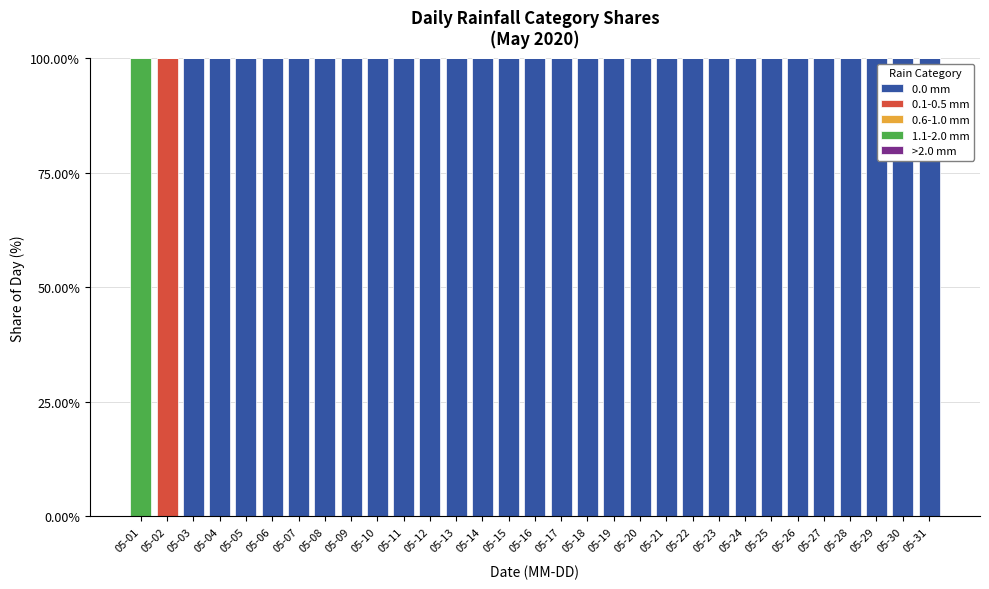

Is it true that 0.0 mm equals 100 at 05-12?

True